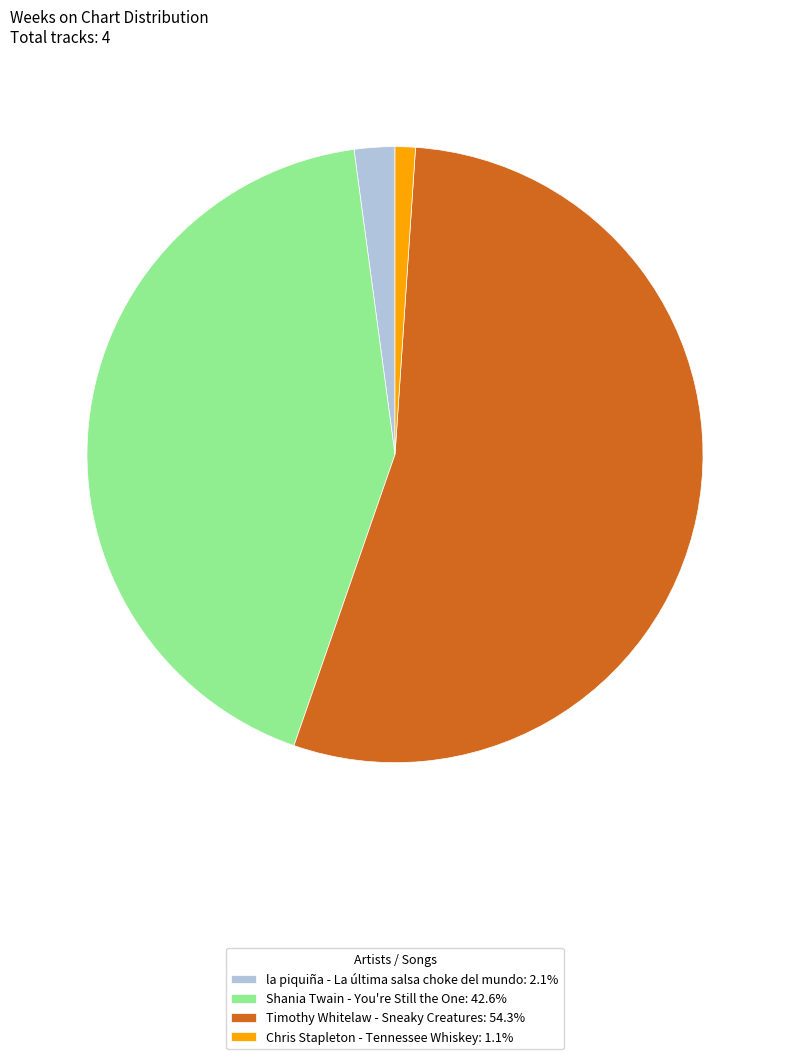

Rank the categories by value from lowest to highest.

Chris Stapleton - Tennessee Whiskey, la piquiña - La última salsa choke del mundo, Shania Twain - You're Still the One, Timothy Whitelaw - Sneaky Creatures